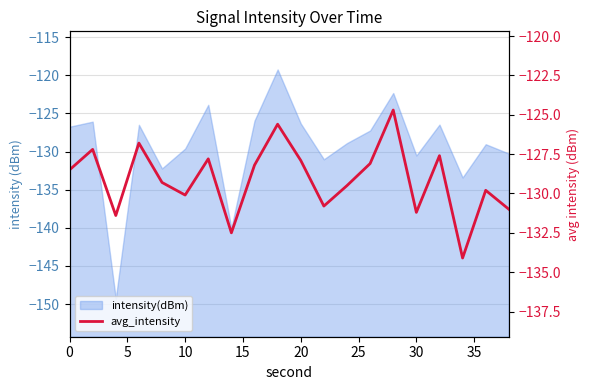

What is the difference between the values at 20 and 25?

0.8